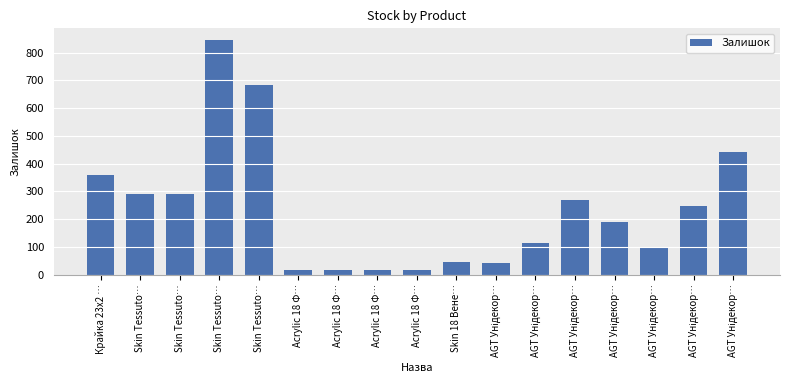

What value does the data have at AGT Унідекор…, to the nearest 100?

300